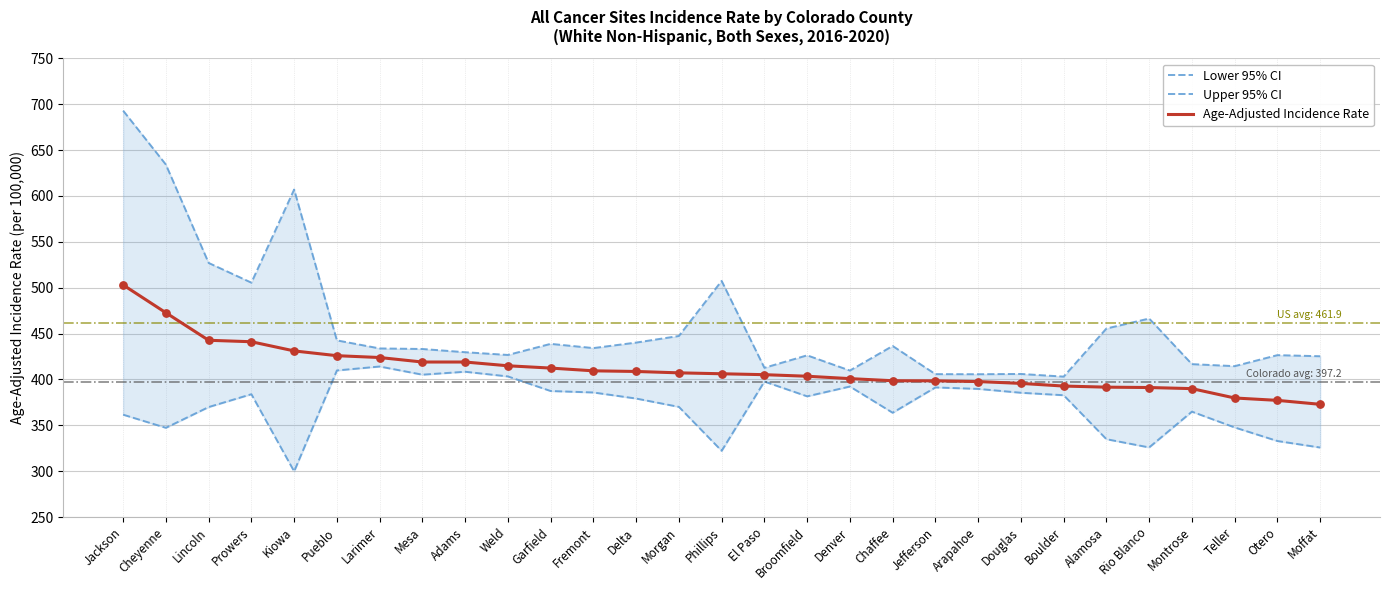

Is the value of Age-Adjusted Incidence Rate at Chaffee greater than the value of Lower 95% CI at Adams?

No